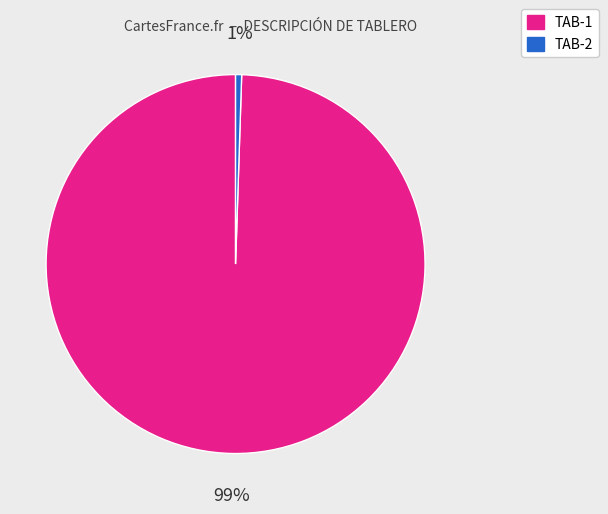

Rank the categories by value from lowest to highest.

TAB-2, TAB-1